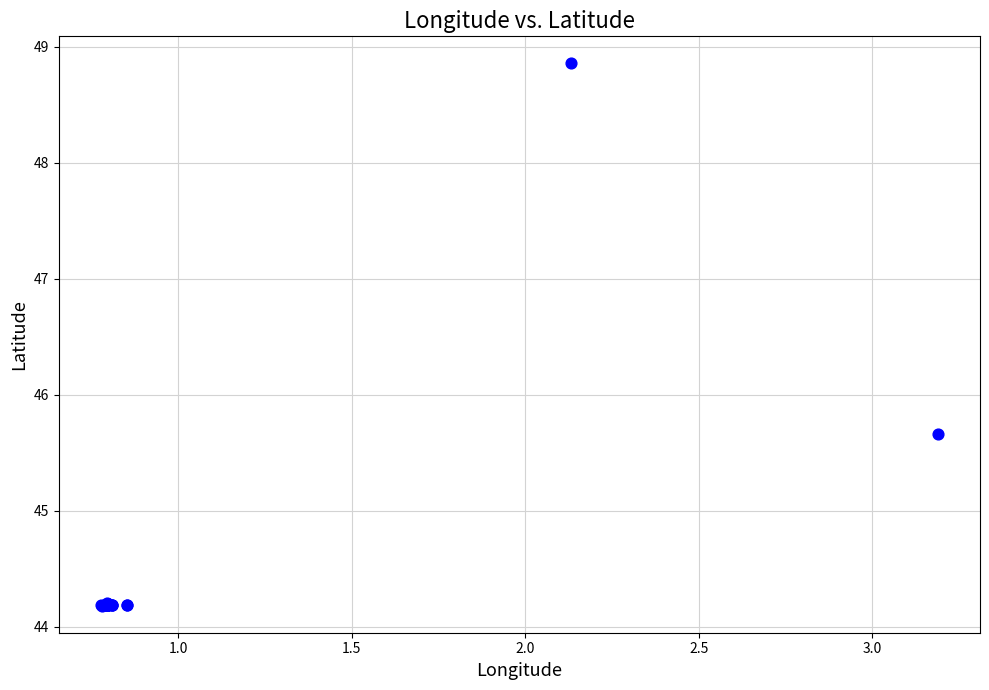

What Y value in the scatter plot is closest to 46?

45.7